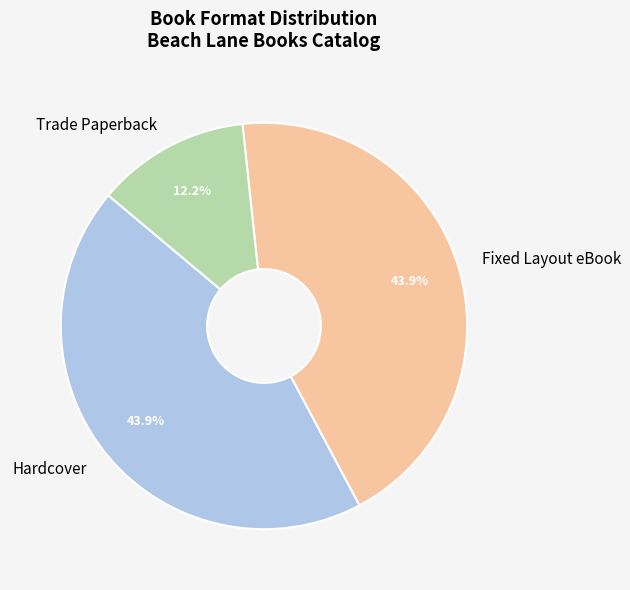

What percentage is NOT represented by Fixed Layout eBook?

56.1%